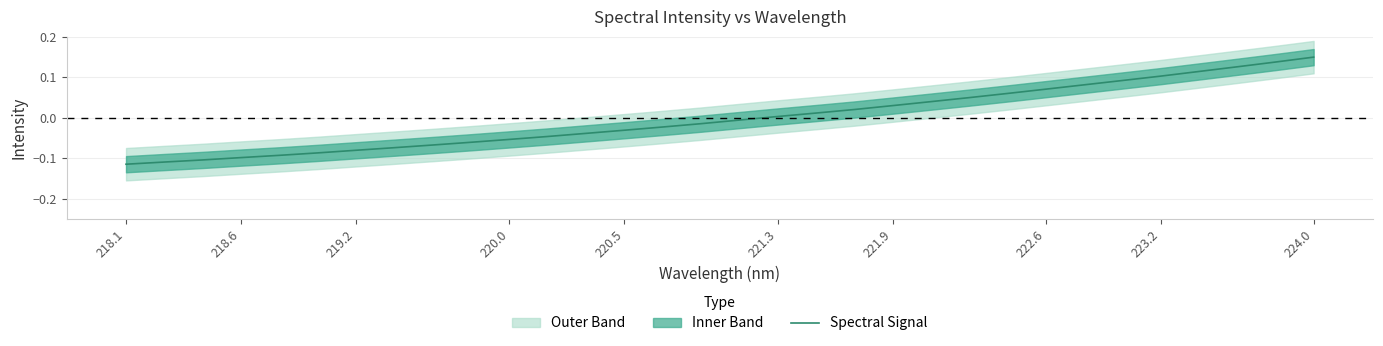

What is the value of the 1st point from the left?

-0.1